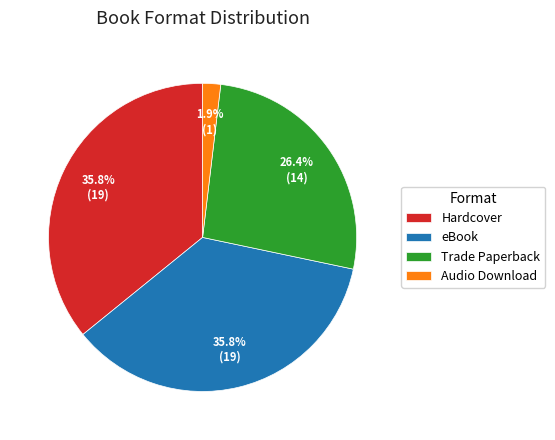

How much of the chart is everything except Audio Download?

98.1%